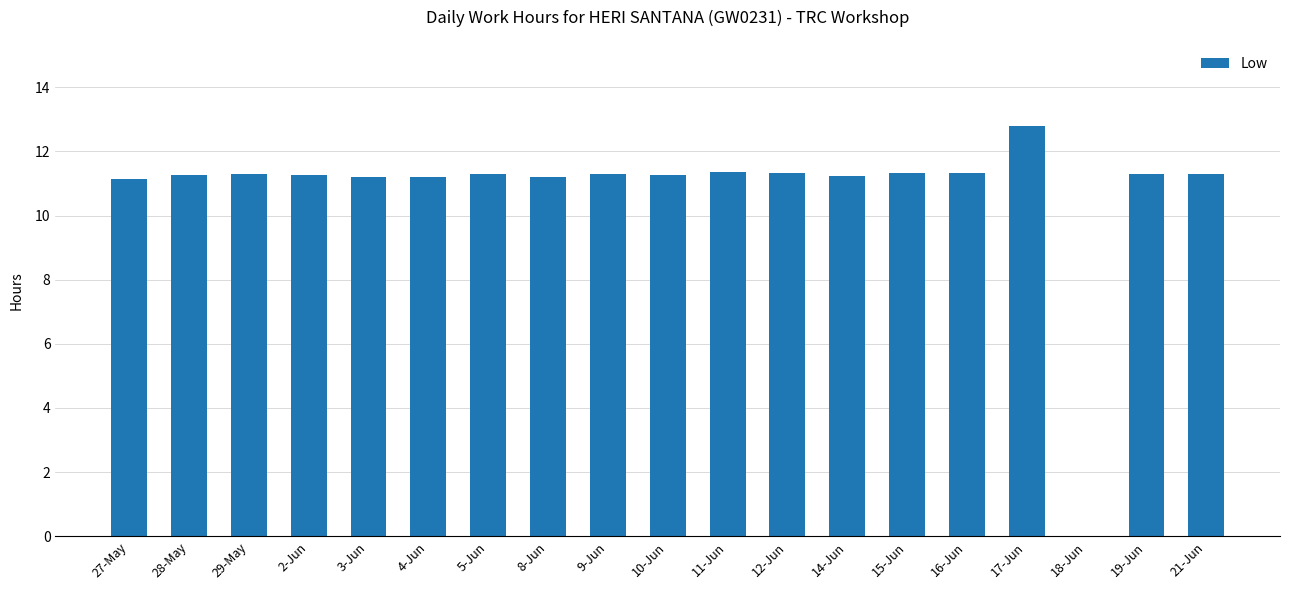

Read the value at 3-Jun.

11.2